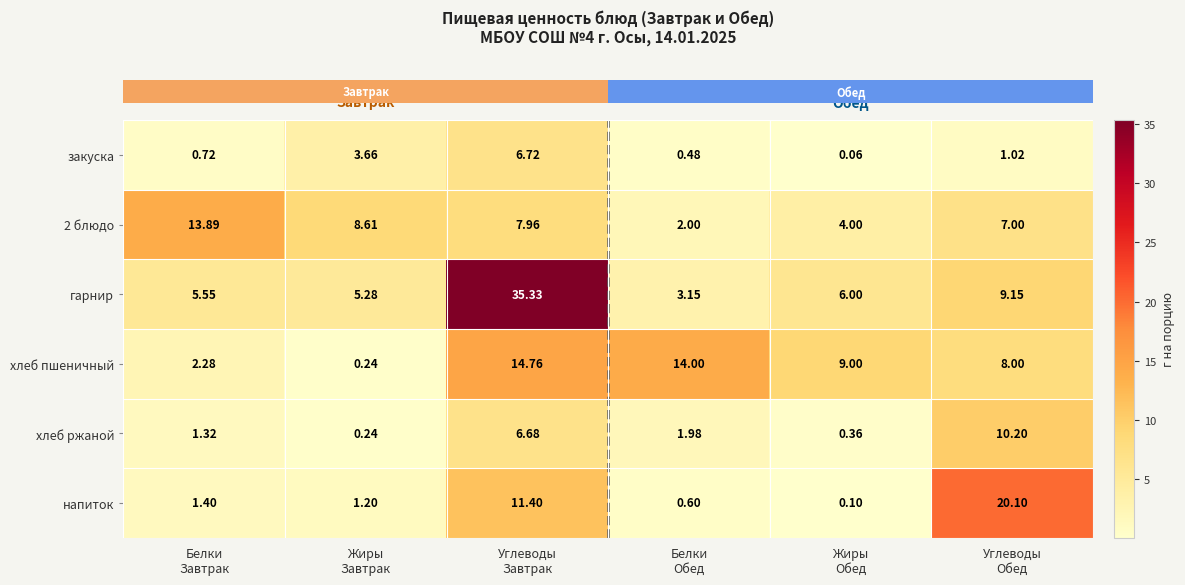

At how many categories does at least one series exceed 17?

2